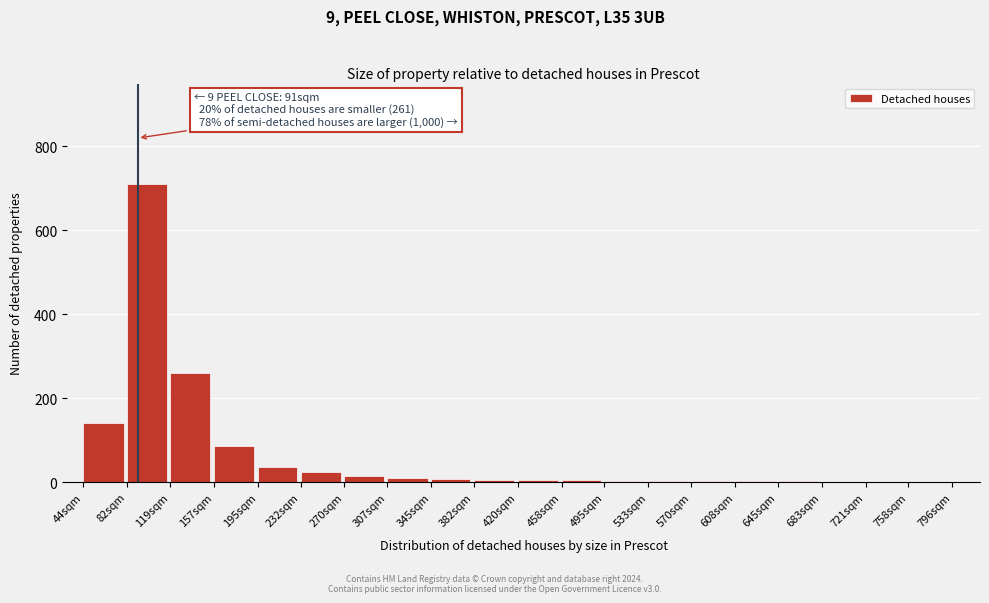

At which label is the value closest to 355?

119sqm